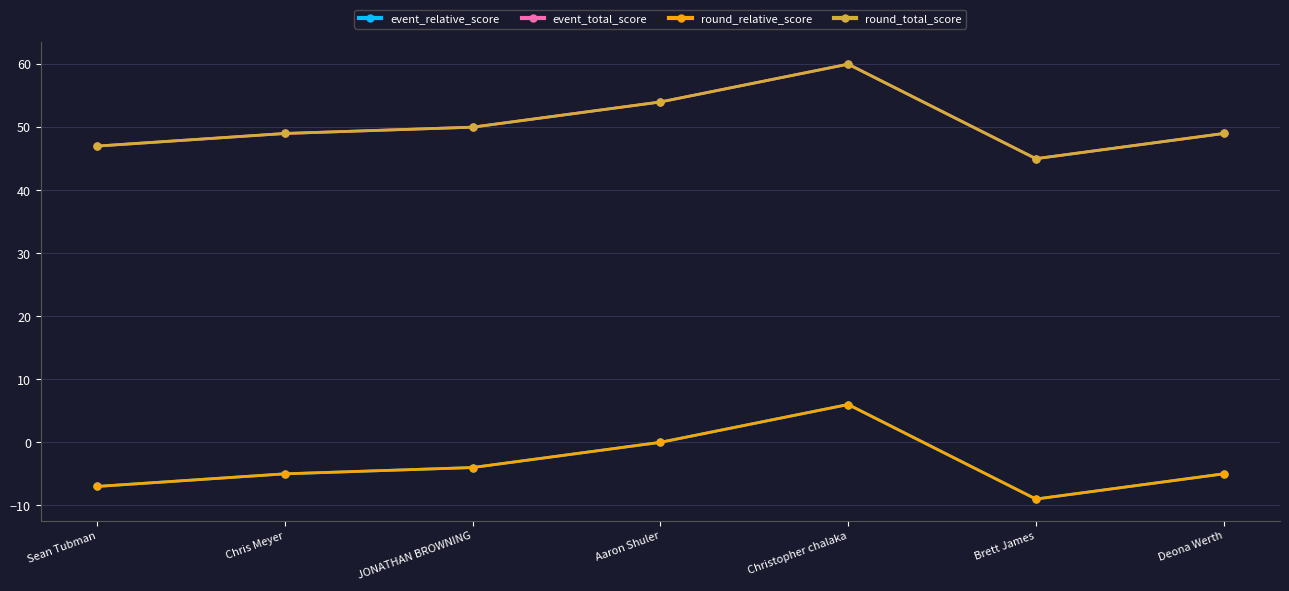

Is this an area chart (filled region under the line)?

No